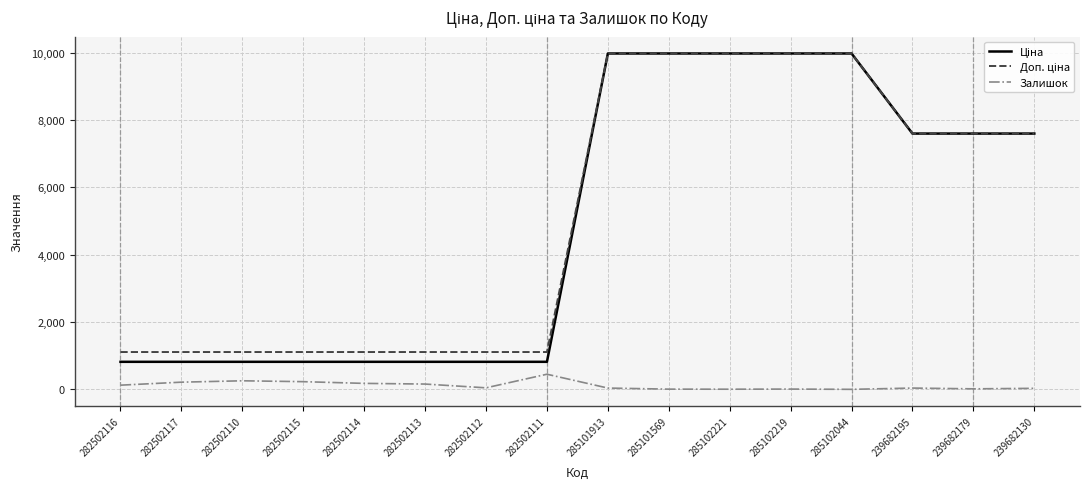

How many lines are shown in the chart?

3